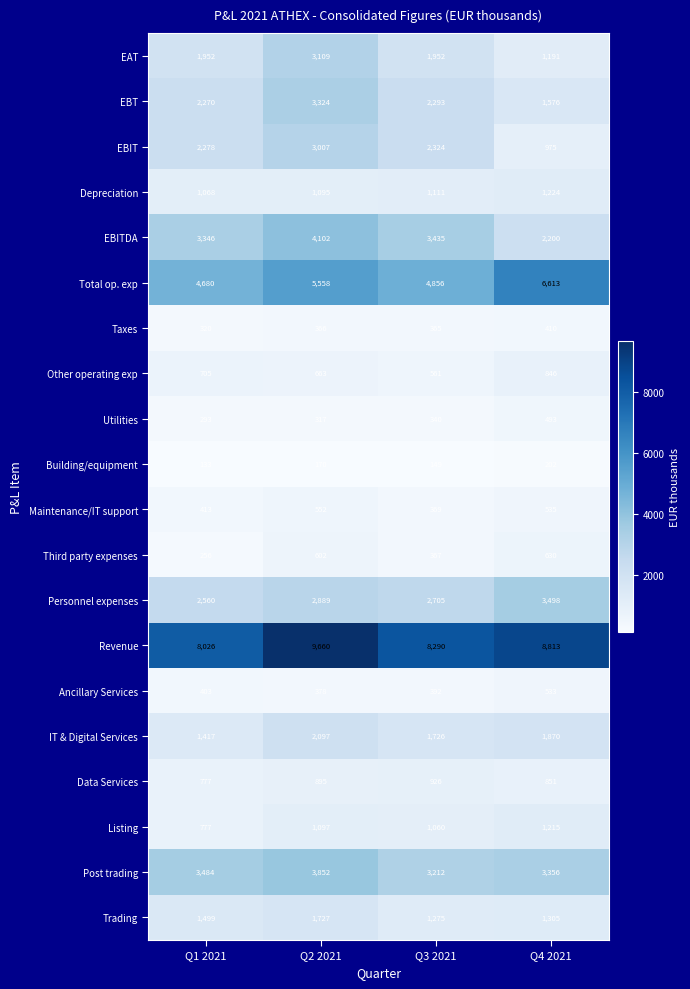

What is the spread (max minus min) of values at Q3 2021?

8141